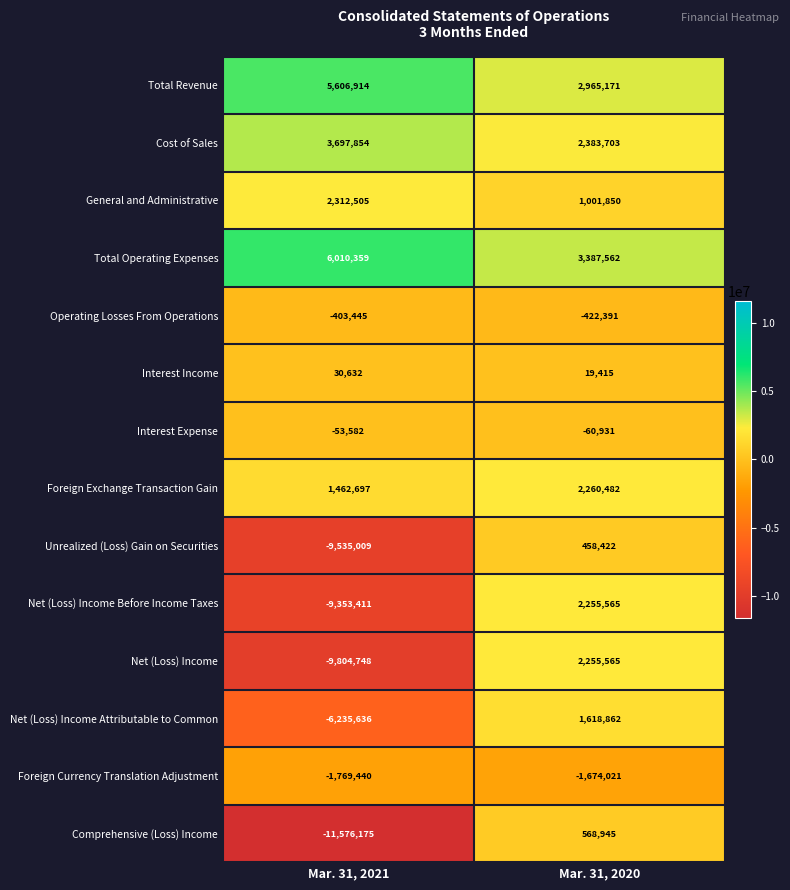

The Cost of Sales series shows 2383703 at Mar. 31, 2020. True or false?

True